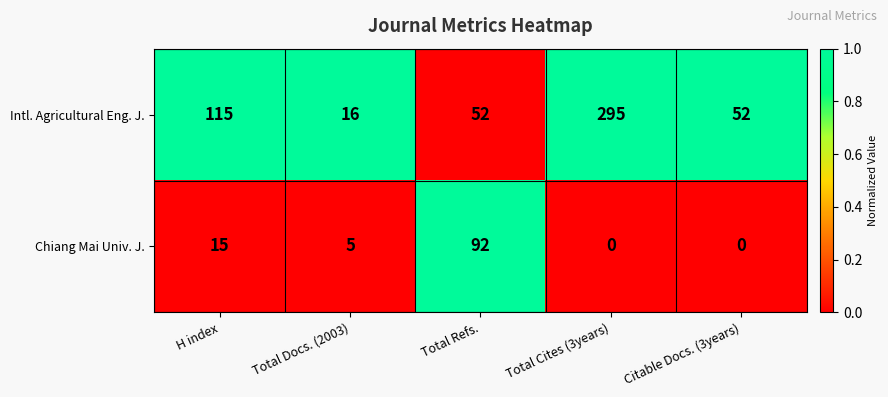

What is the total value across all series at Citable Docs. (3years)?

52